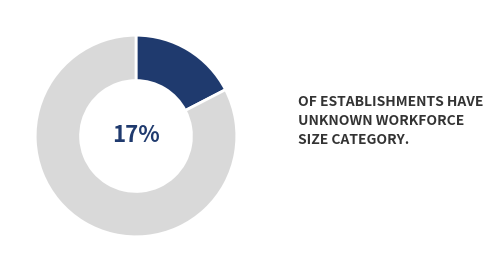

Does any single category account for the majority?

No